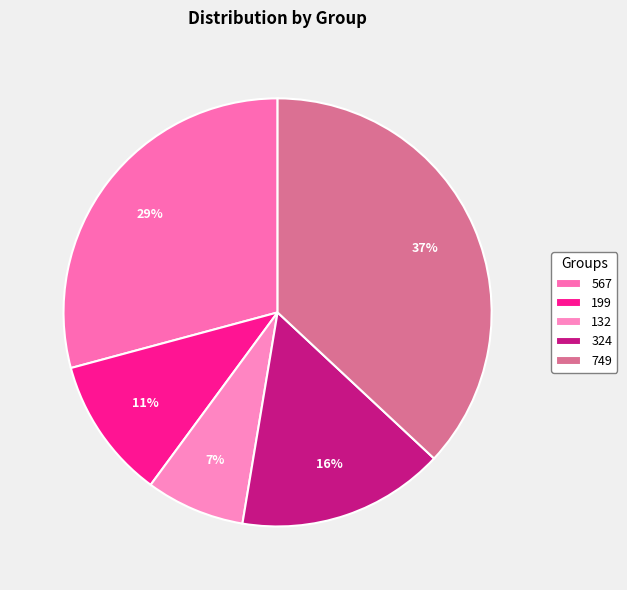

Rank the categories by value from highest to lowest.

749, 567, 324, 199, 132